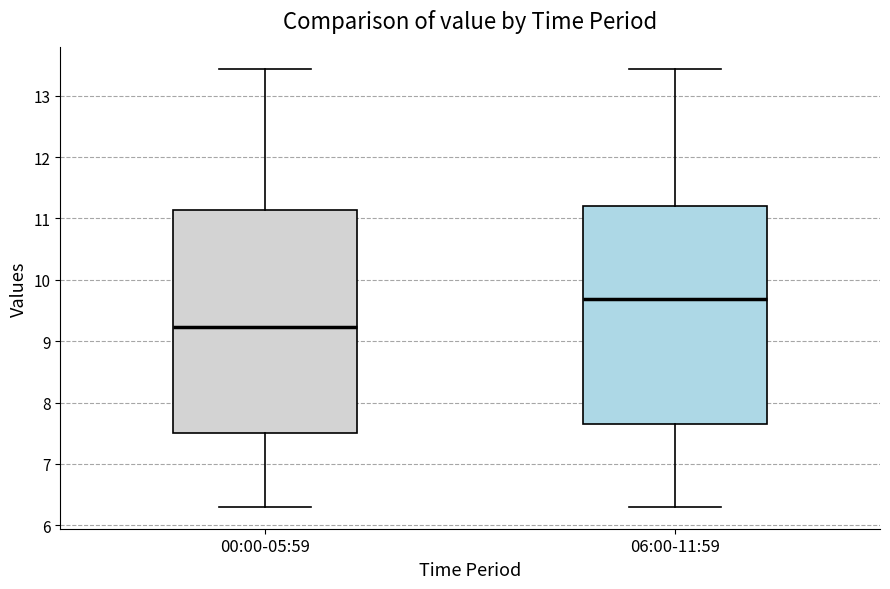

Reading left to right, transcribe this box plot: for each box, give where its median line is, the range the box spans, and where its two whiskers end, as read against the y-axis. The values are not printed on the chart, so give them approximately, as read against the axis.

00:00-05:59: median 9.2, box 7.5 to 11.1, whiskers 6.3 to 13.4
06:00-11:59: median 9.7, box 7.7 to 11.2, whiskers 6.3 to 13.4